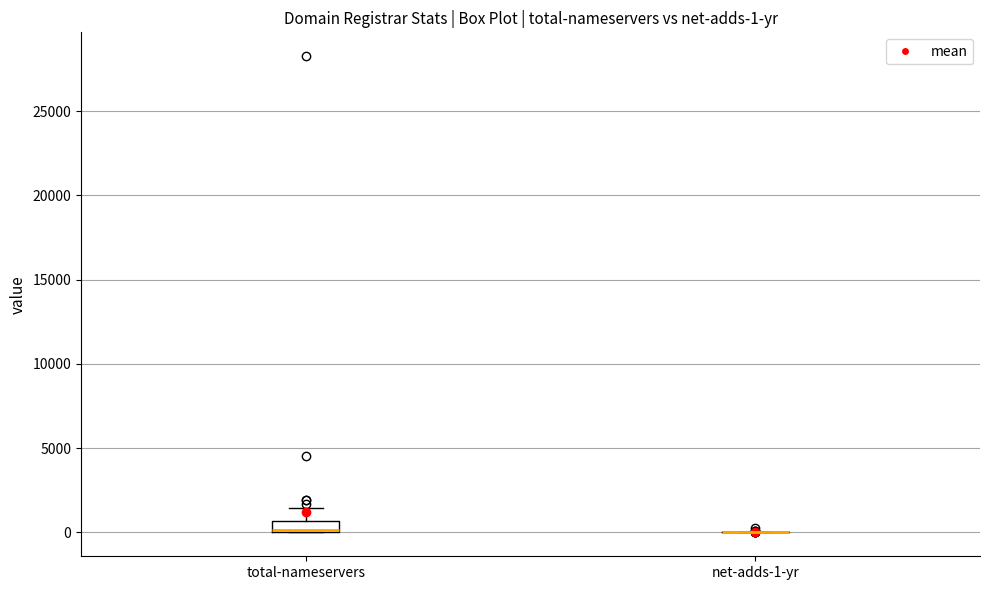

Comparing the boxes themselves (not the whiskers), which one is the tallest?

total-nameservers